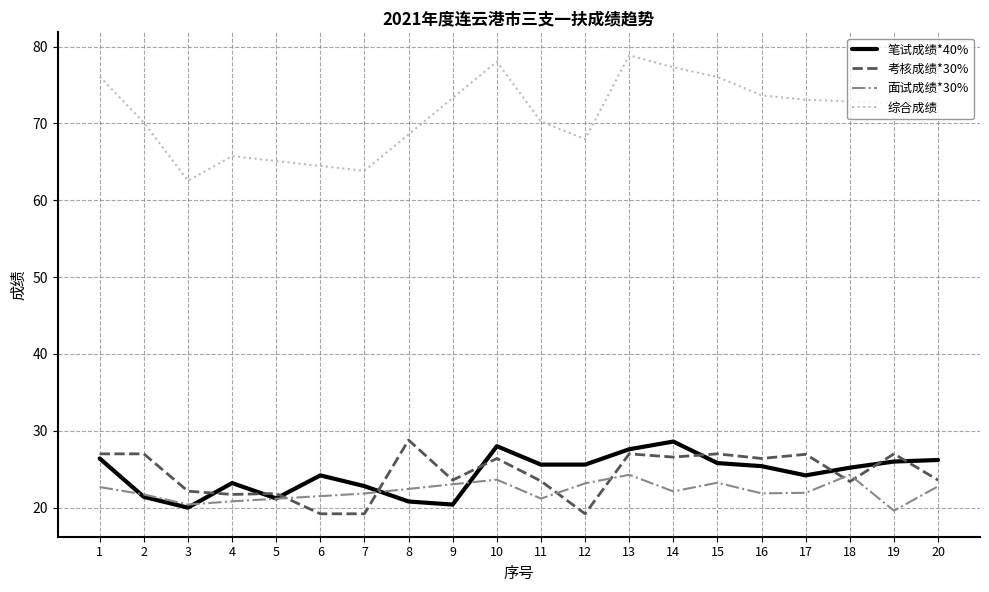

What is the value of the 笔试成绩*40% point at the 11th from the left?

25.6